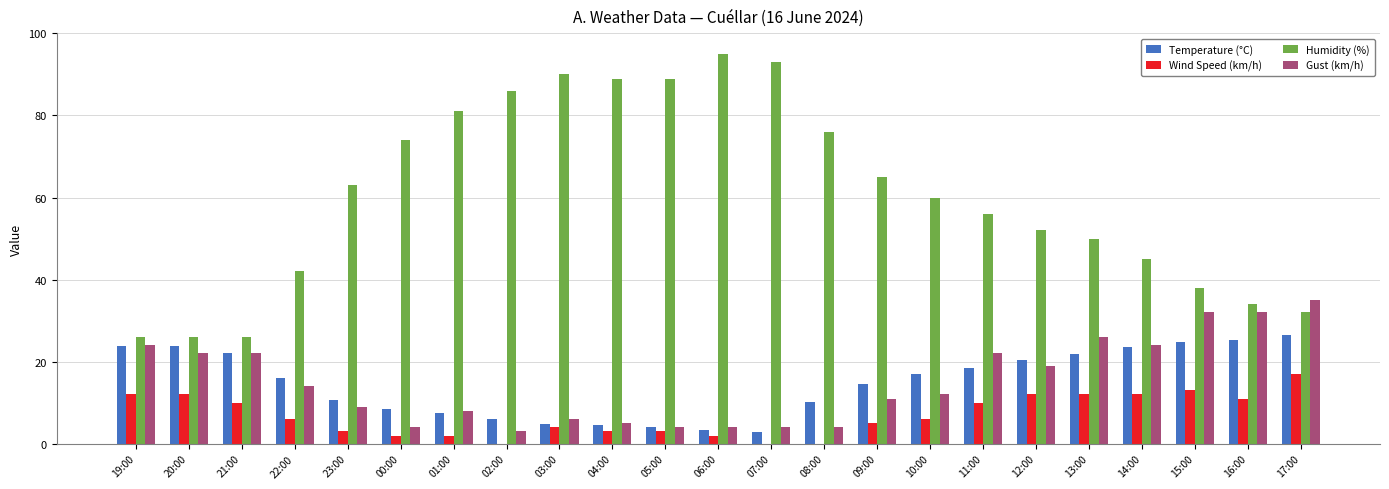

How many data points does each series have?

23